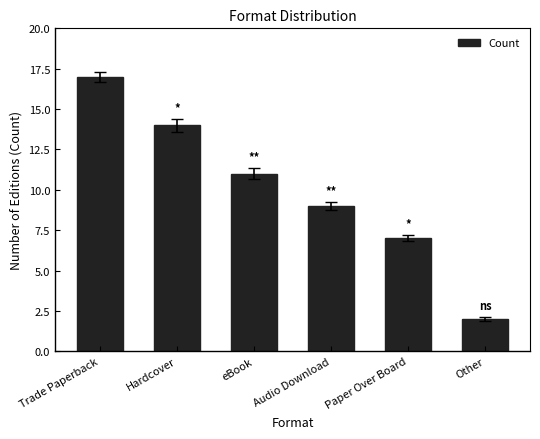

Rank the categories by value from highest to lowest.

Trade Paperback, Hardcover, eBook, Audio Download, Paper Over Board, Other